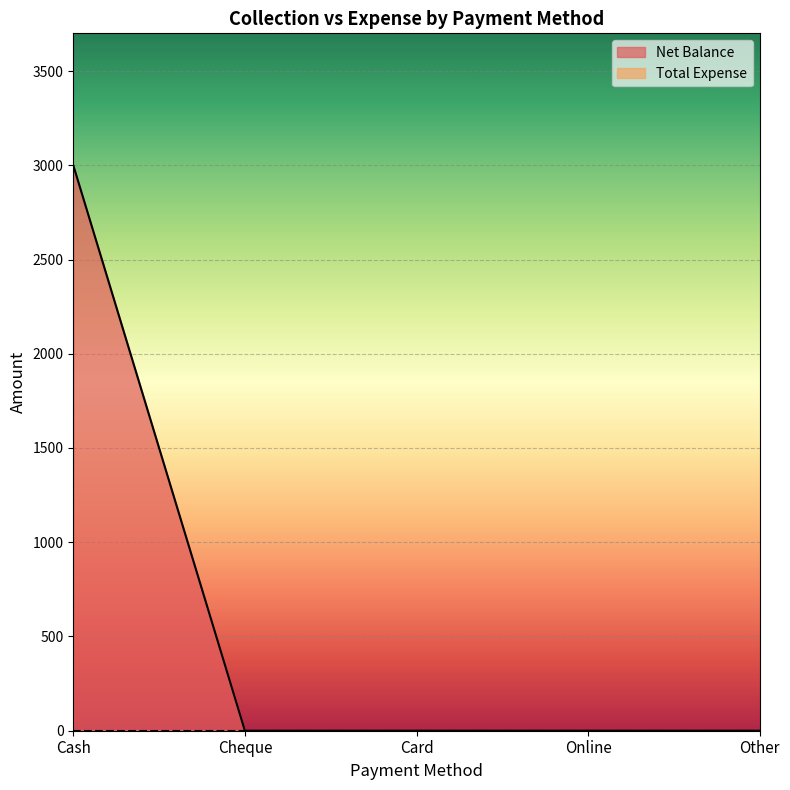

True or false: there are more than 1 points higher than both neighbors.

False